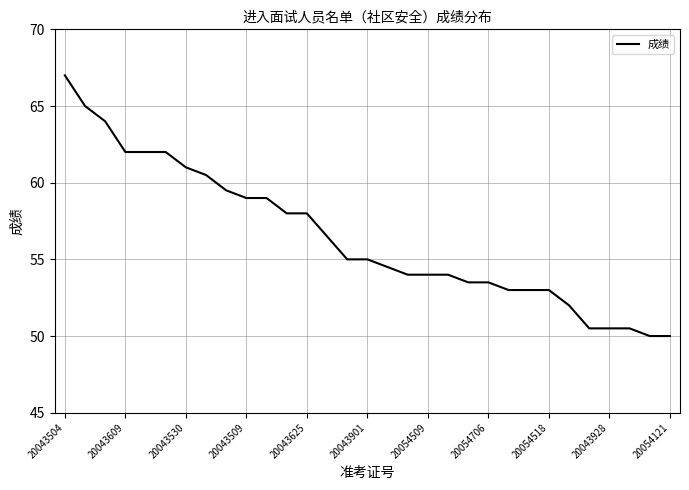

What is the difference between the maximum and minimum values?

17.0